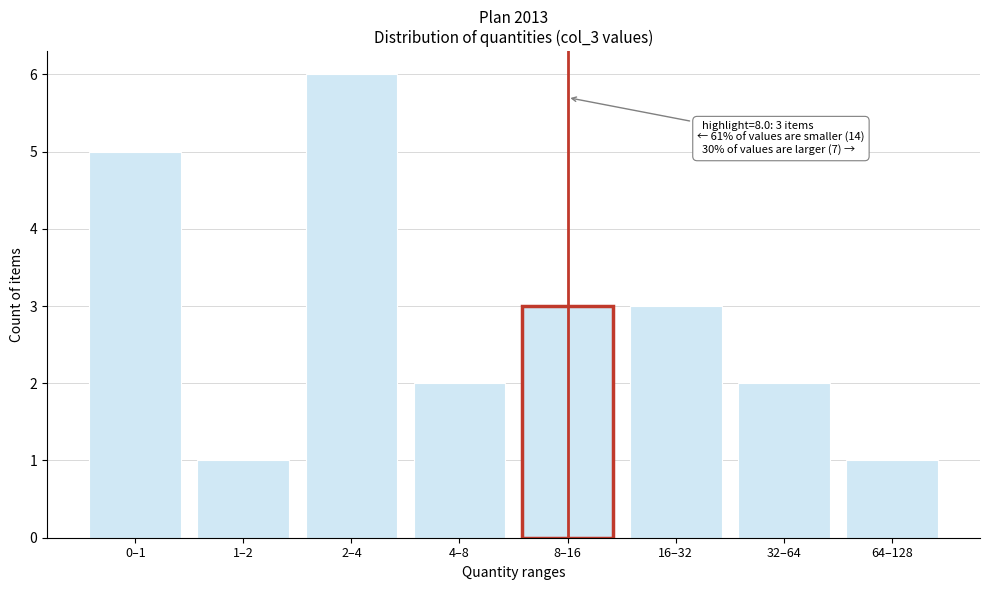

Reading right to left, what are all the values shown in this chart?

1	2	3	3	2	6	1	5